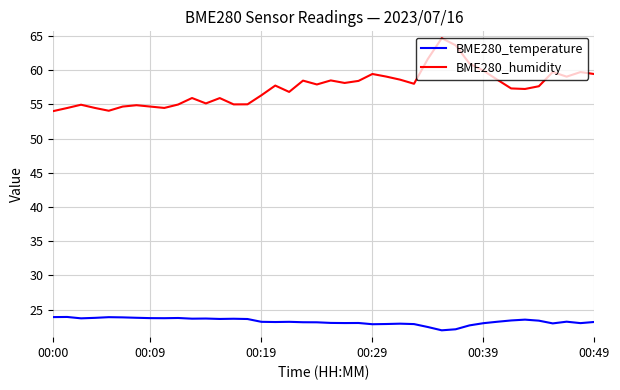

True or false: BME280_humidity and BME280_temperature cross at least once.

False